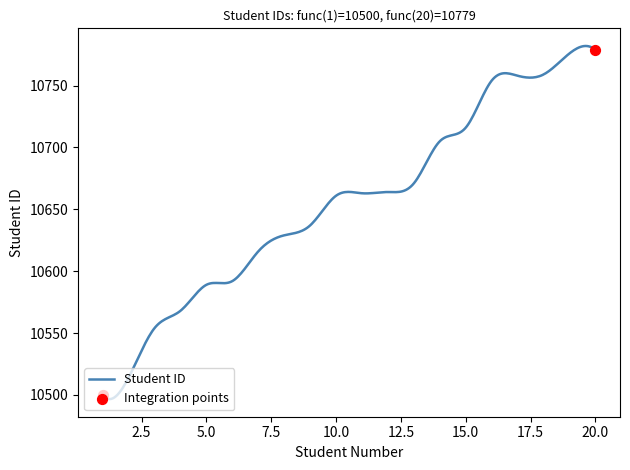

What is the smallest value displayed?

10496.6